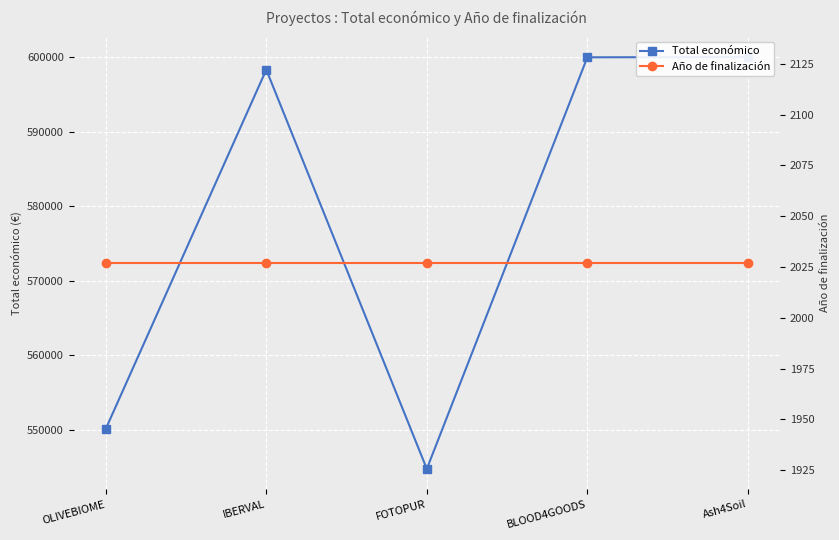

Which has a higher value, IBERVAL or OLIVEBIOME?

IBERVAL